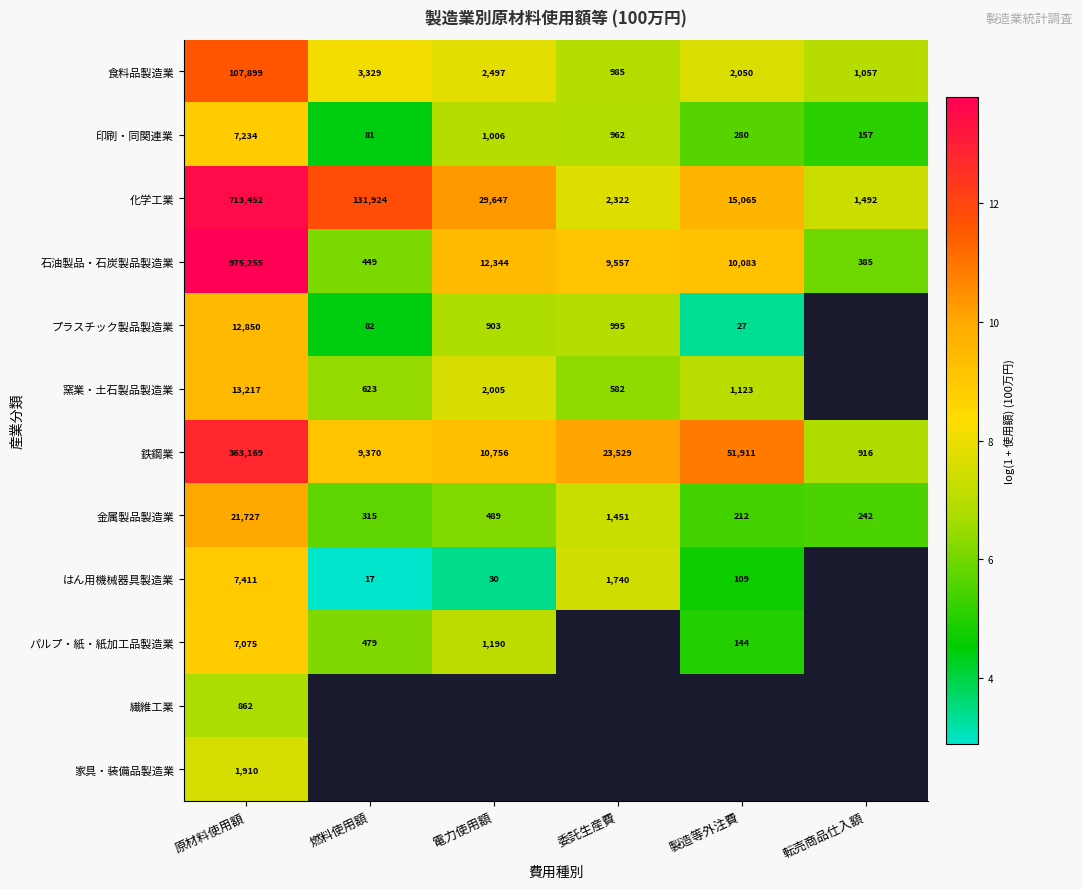

At which label is 印刷・同関連業 closest to 3657?

電力使用額